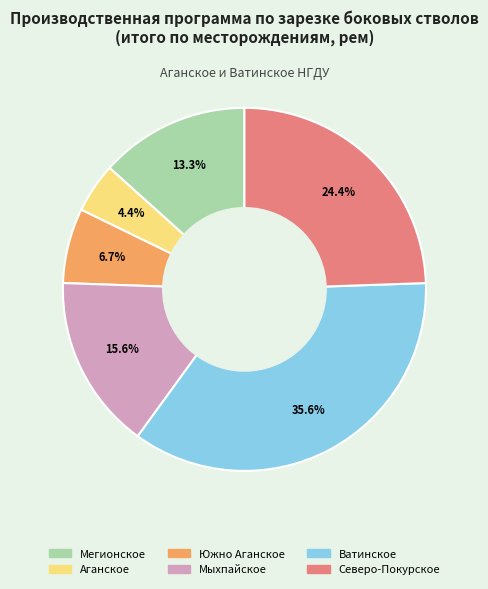

Between Мегионское and Аганское, which is larger?

Мегионское